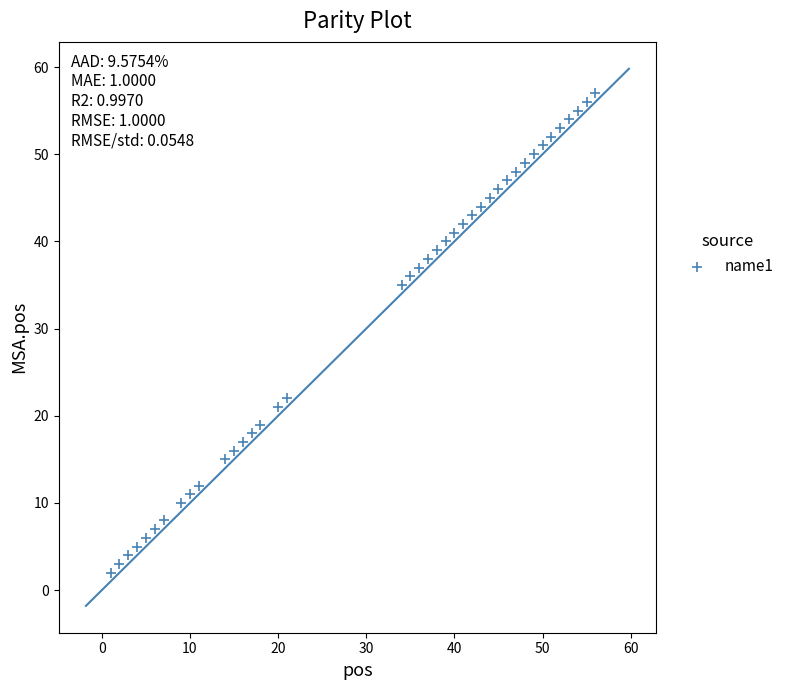

What Y value in the scatter plot is closest to 29?

35